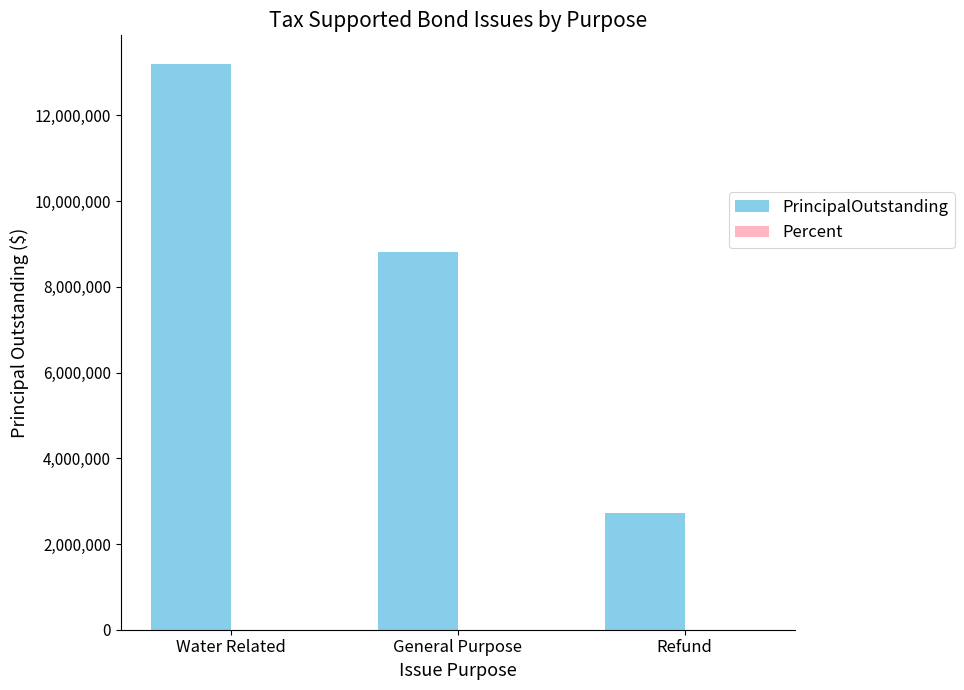

Where is PrincipalOutstanding nearest to the value 7972500?

General Purpose